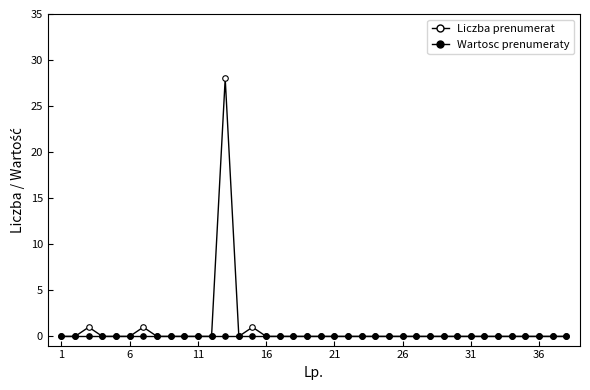

Reading left to right, what are all the values shown in this chart?

Liczba prenumerat: 0	0	1	0	0	0	1	0	0	0	0	0	28	0	1	0	0	0	0	0	0	0	0	0	0	0	0	0	0	0	0	0	0	0	0	0	0	0
Wartosc prenumeraty: 0	0	0	0	0	0	0	0	0	0	0	0	0	0	0	0	0	0	0	0	0	0	0	0	0	0	0	0	0	0	0	0	0	0	0	0	0	0